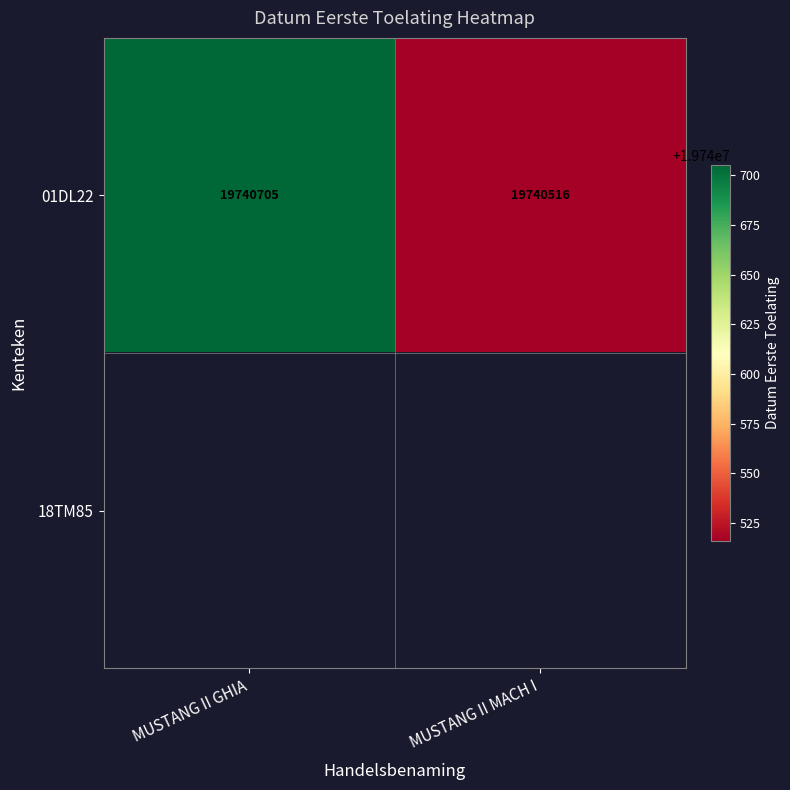

The value of 01DL22 at MUSTANG II MACH I is 4643710. True or false?

False